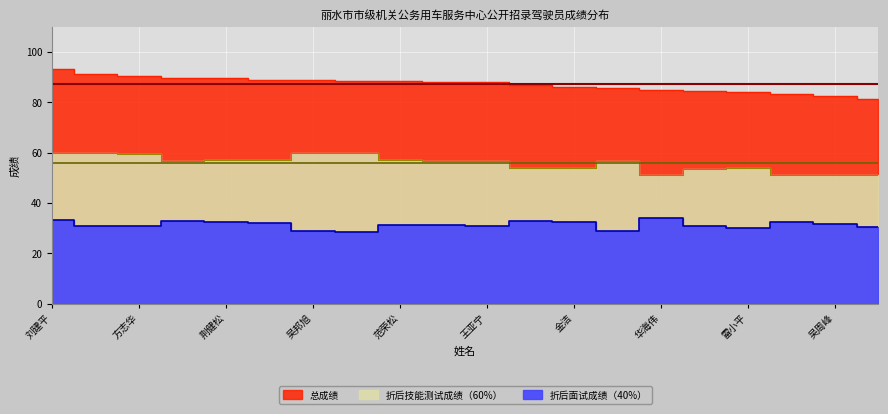

Reading left to right, what are all the values shown in this chart?

折后技能测试成绩（60%）: 刘建平=60.0	梅连峰=60.0	方志华=59.5	林琨杰=56.9	荆健松=57.0	吴朱昊=57.0	吴邦旭=60.0	孙昌华=60.0	范荣松=57.0	叶立林=56.9	王亚宁=56.9	潘腾飞=54.0	金洁=53.7	周作平=56.9	华海伟=51.0	叶欧磊=53.5	雷小平=54.0	吴杰镜=51.0	吴周峰=51.0	谢江豪=51.0
折后面试成绩（40%）: 刘建平=33.2	梅连峰=31.0	方志华=30.8	林琨杰=32.7	荆健松=32.5	吴朱昊=32.0	吴邦旭=28.7	孙昌华=28.5	范荣松=31.3	叶立林=31.2	王亚宁=31.0	潘腾飞=32.8	金洁=32.3	周作平=28.7	华海伟=34.0	叶欧磊=31.0	雷小平=29.9	吴杰镜=32.5	吴周峰=31.7	谢江豪=30.4
总成绩: 刘建平=93.2	梅连峰=91.0	方志华=90.3	林琨杰=89.5	荆健松=89.5	吴朱昊=89.0	吴邦旭=88.7	孙昌华=88.5	范荣松=88.3	叶立林=88.0	王亚宁=87.9	潘腾飞=86.8	金洁=86.0	周作平=85.6	华海伟=85.0	叶欧磊=84.6	雷小平=83.9	吴杰镜=83.5	吴周峰=82.7	谢江豪=81.4